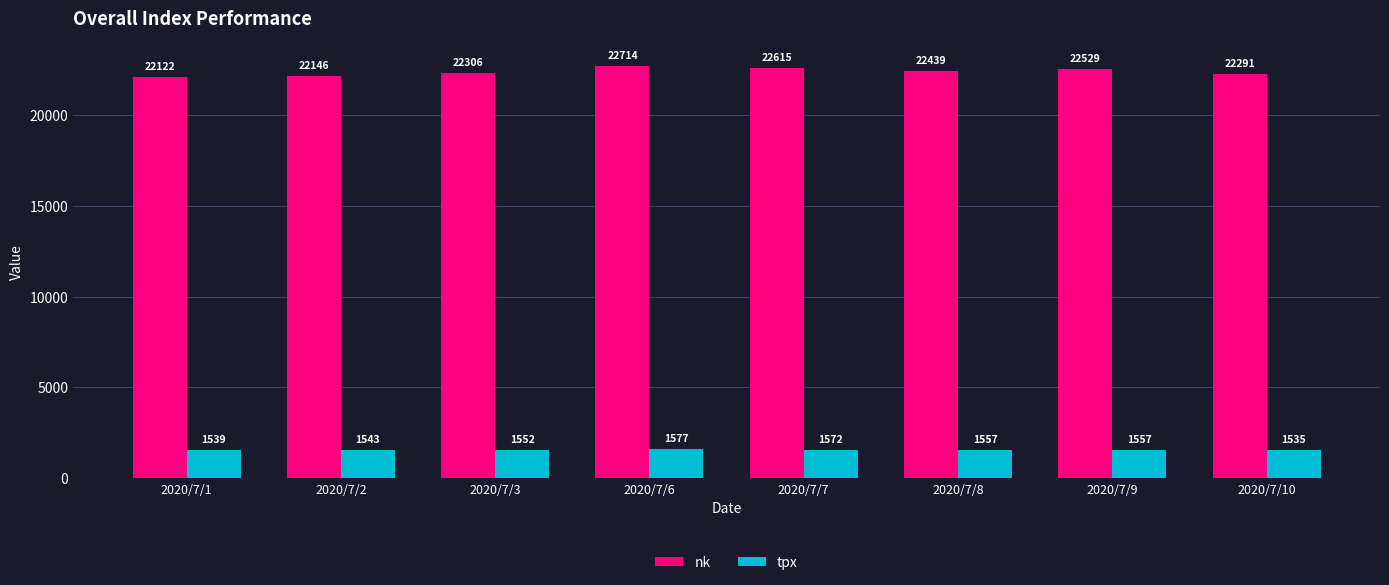

What is the difference between the highest and lowest values at 2020/7/2?

20603.2